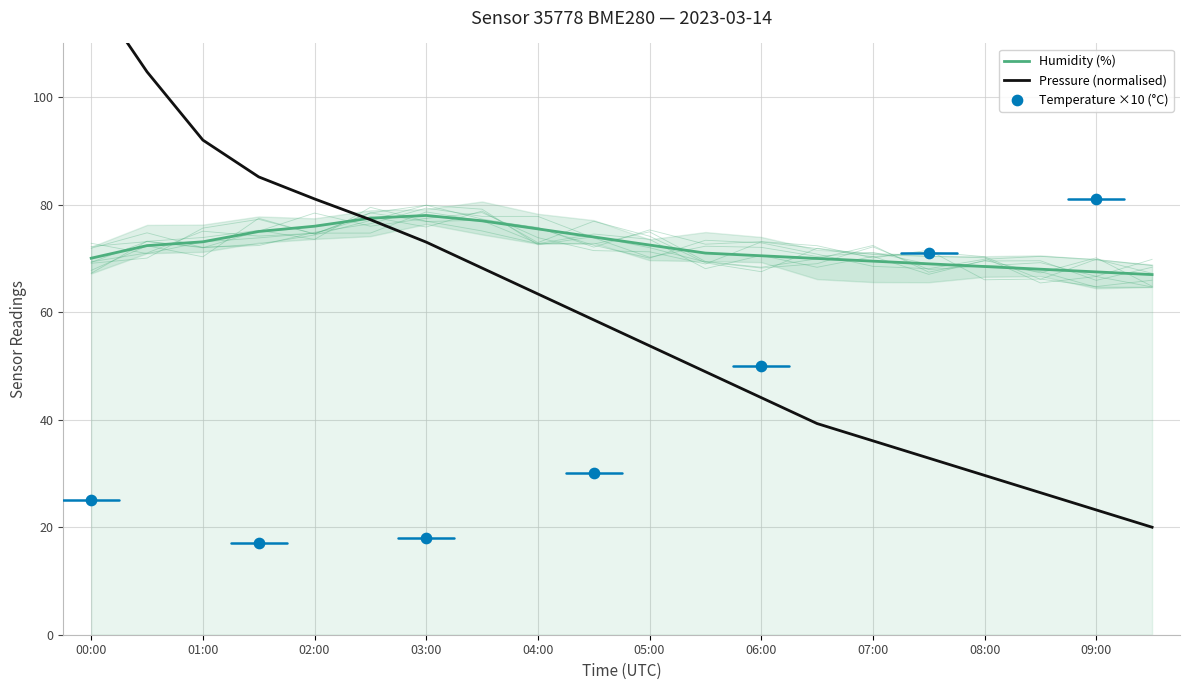

Is the value of humidity at 07:30 greater than the value of pressure at 06:30?

Yes